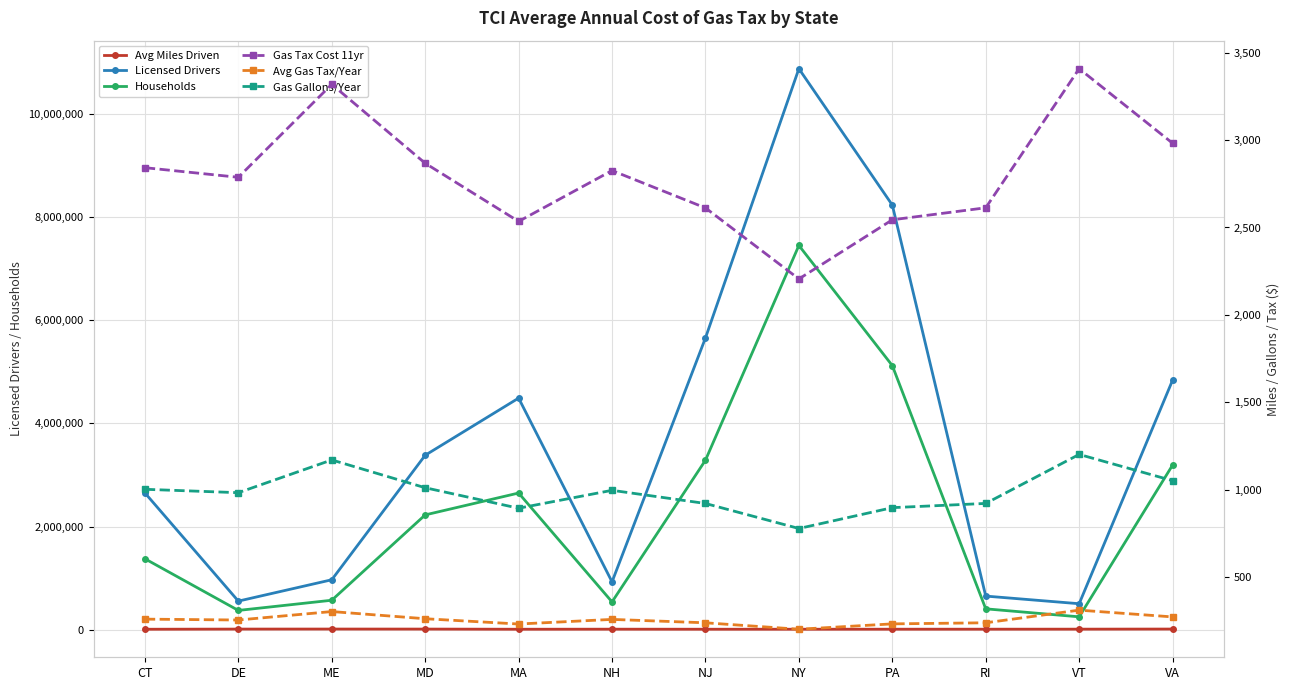

Which series has the widest spread of values?

Licensed Drivers